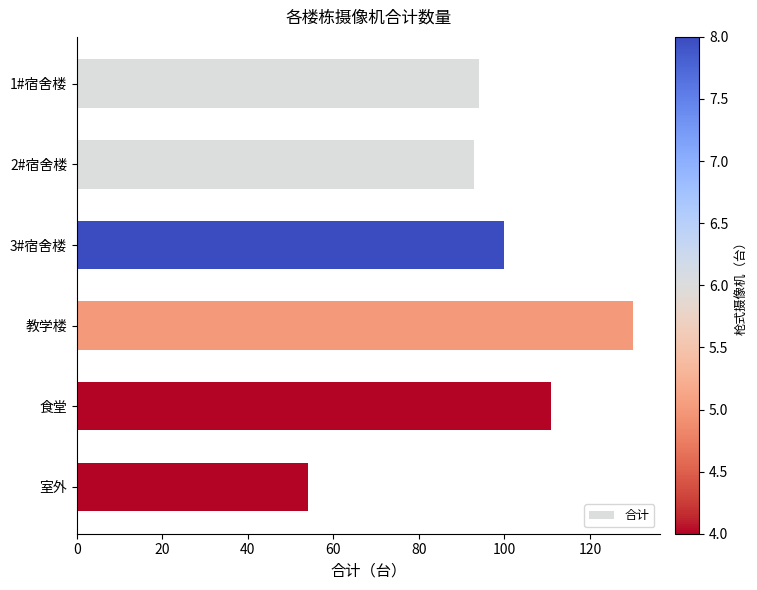

What is the difference between the second highest and minimum values?

57